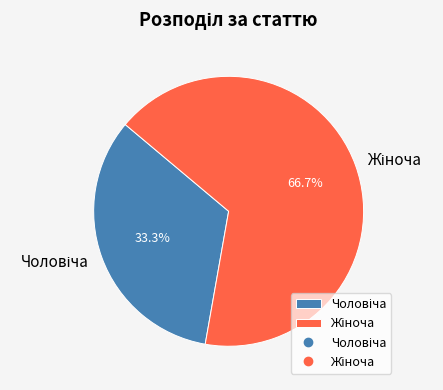

How many segments does this pie chart have?

2